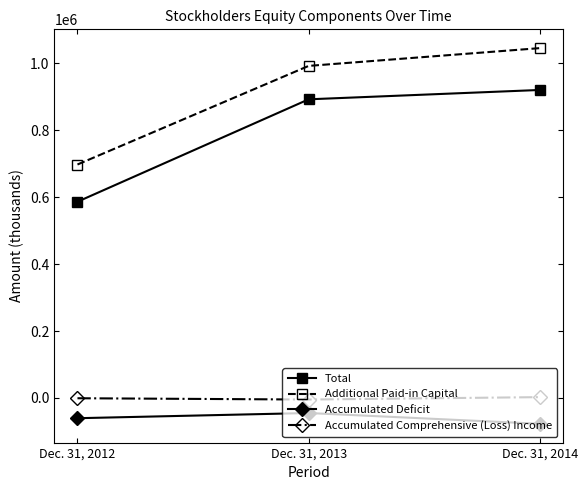

Count the number of data series in this chart.

4